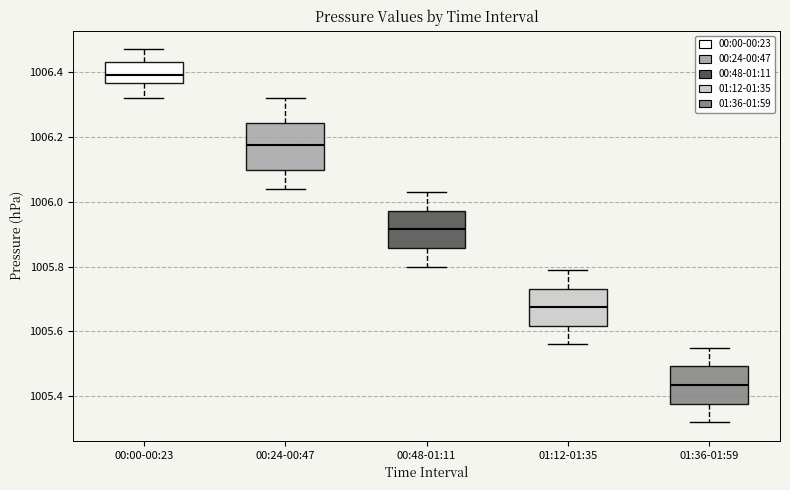

Reading left to right, transcribe this box plot: for each box, give where its median line is, the range the box spans, and where its two whiskers end, as read against the y-axis. The values are not printed on the chart, so give them approximately, as read against the axis.

00:00-00:23: median 1006.40, box 1006.36 to 1006.44, whiskers 1006.32 to 1006.48
00:24-00:47: median 1006.18, box 1006.10 to 1006.24, whiskers 1006.04 to 1006.32
00:48-01:11: median 1005.92, box 1005.86 to 1005.98, whiskers 1005.80 to 1006.04
01:12-01:35: median 1005.68, box 1005.62 to 1005.74, whiskers 1005.56 to 1005.80
01:36-01:59: median 1005.44, box 1005.38 to 1005.50, whiskers 1005.32 to 1005.56